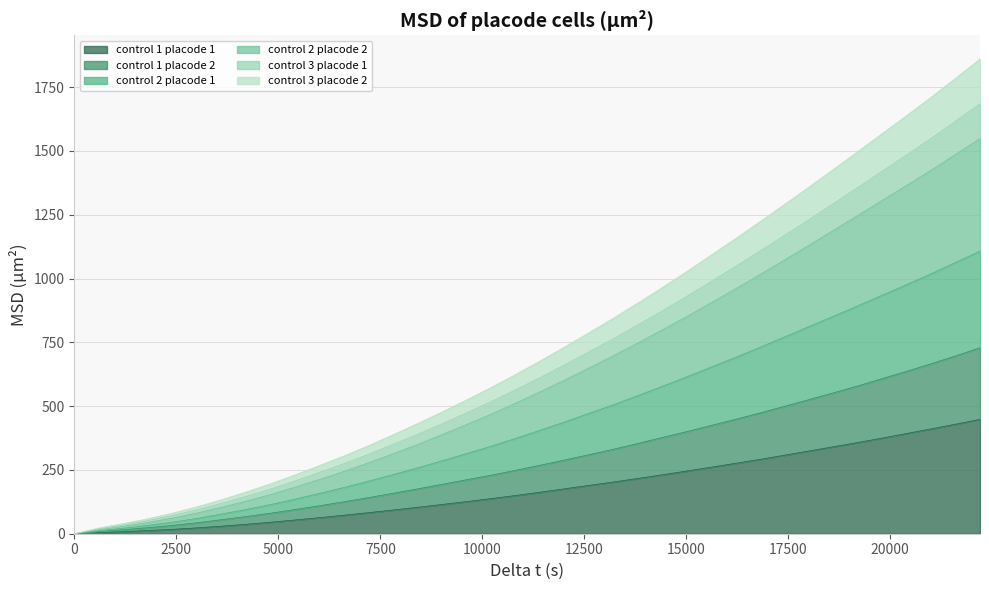

What are all the series names shown in the legend?

control 1 placode 1, control 1 placode 2, control 2 placode 1, control 2 placode 2, control 3 placode 1, control 3 placode 2